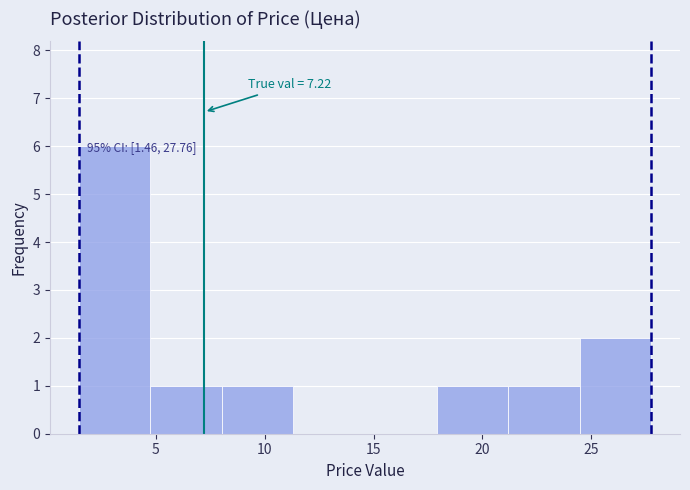

Which range on the x-axis has the tallest bar?

1.5 to 4.5